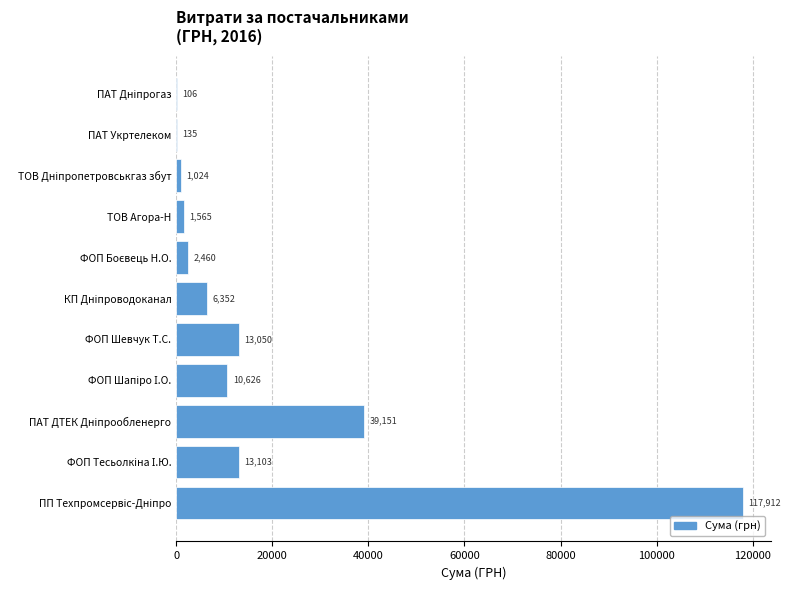

What is the maximum value shown in the chart?

117912.0